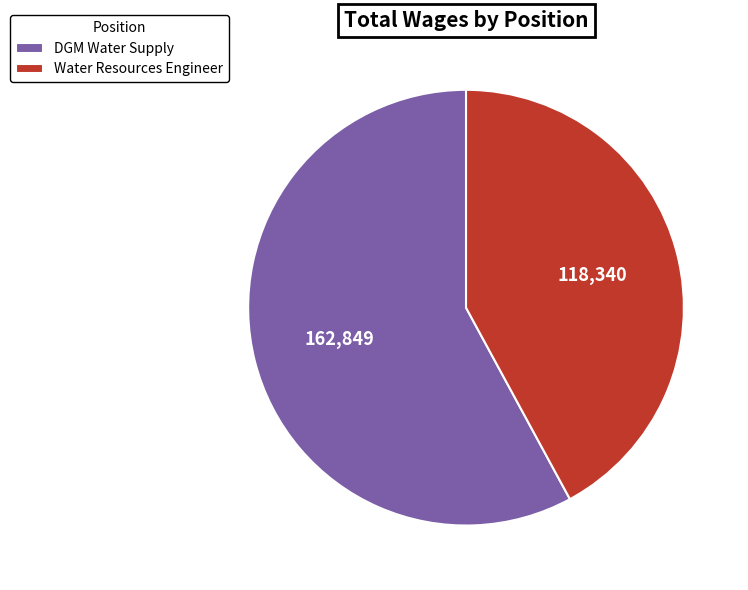

Count the number of slices in the pie.

2